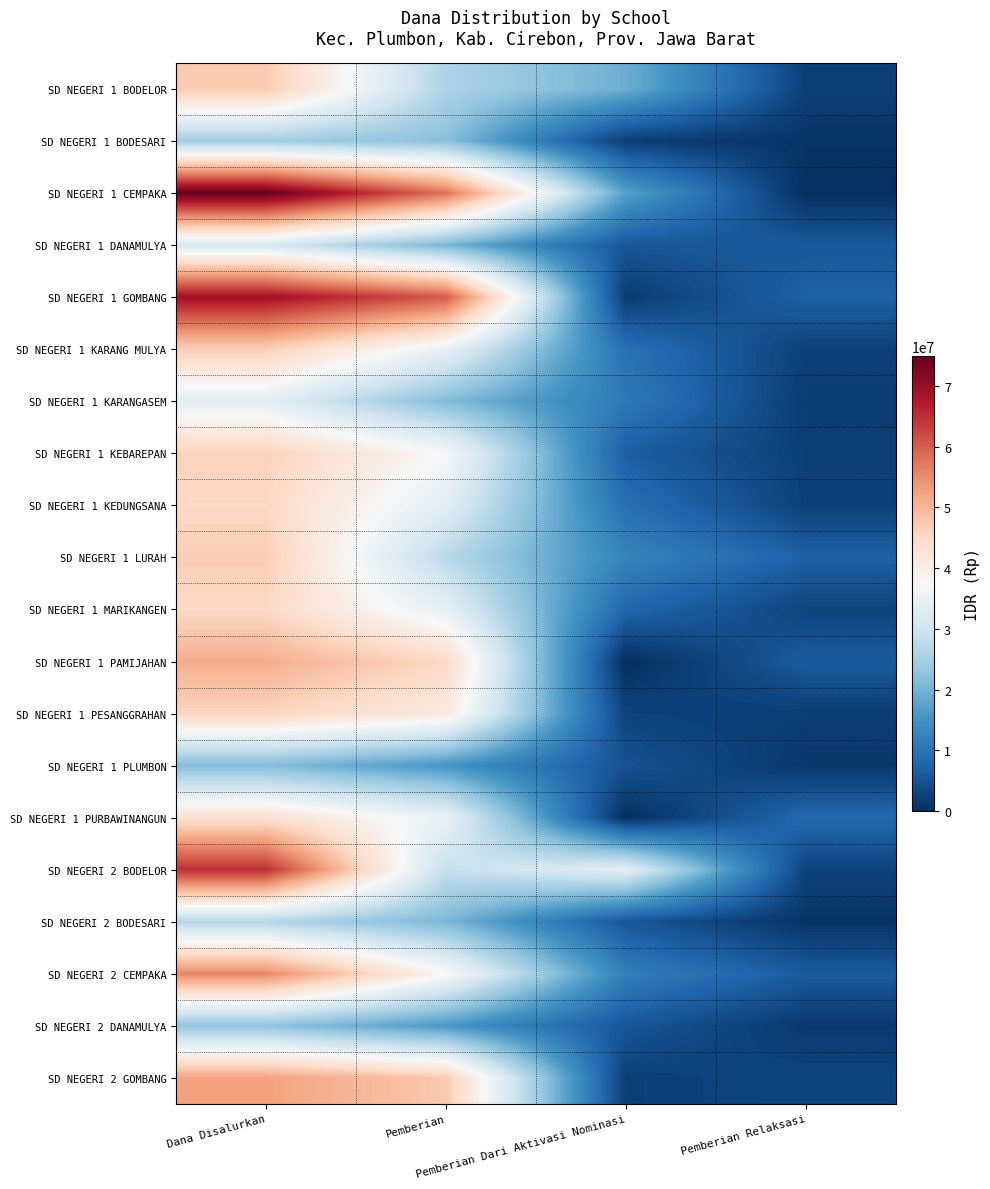

How many data points does each series have?

4